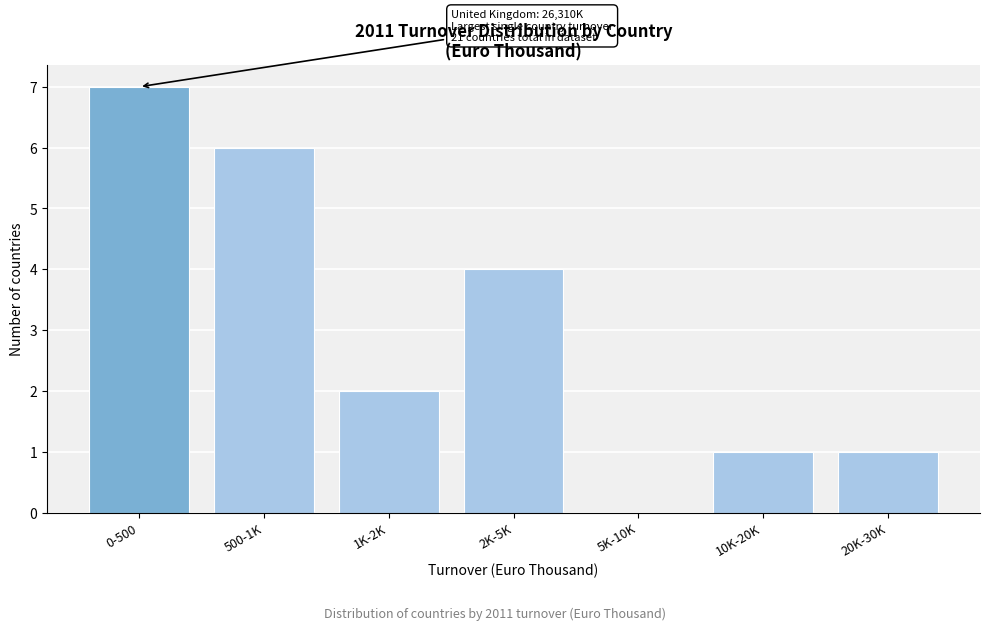

Reading left to right, list all the values displayed in this chart.

0-500=7	500-1K=6	1K-2K=2	2K-5K=4	5K-10K=0	10K-20K=1	20K-30K=1